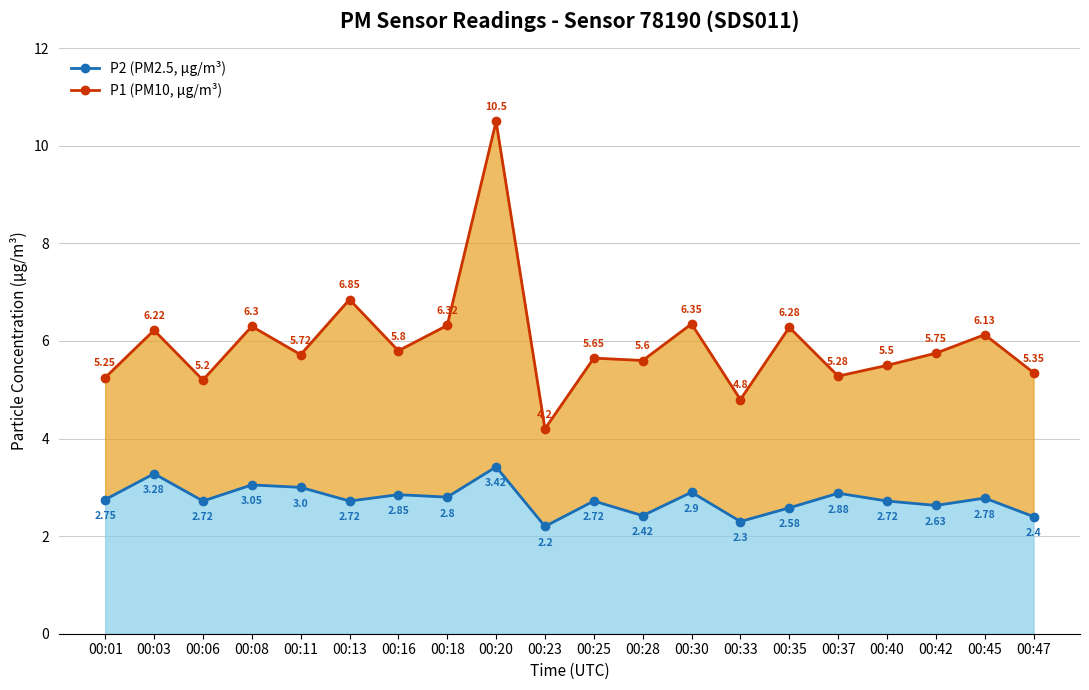

What is the sum of the P1 (PM10, µg/m³) values at 00:13 and 00:11?

12.6